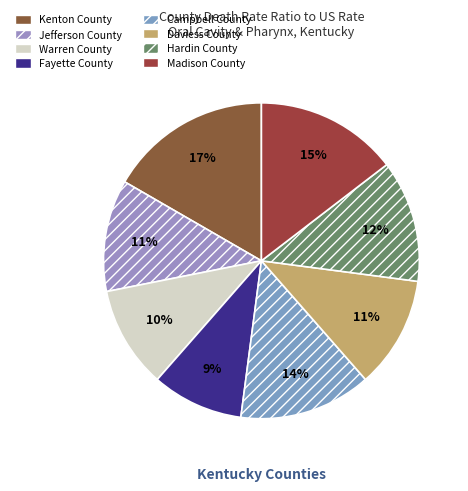

Does Hardin County account for over 50% of the chart?

No